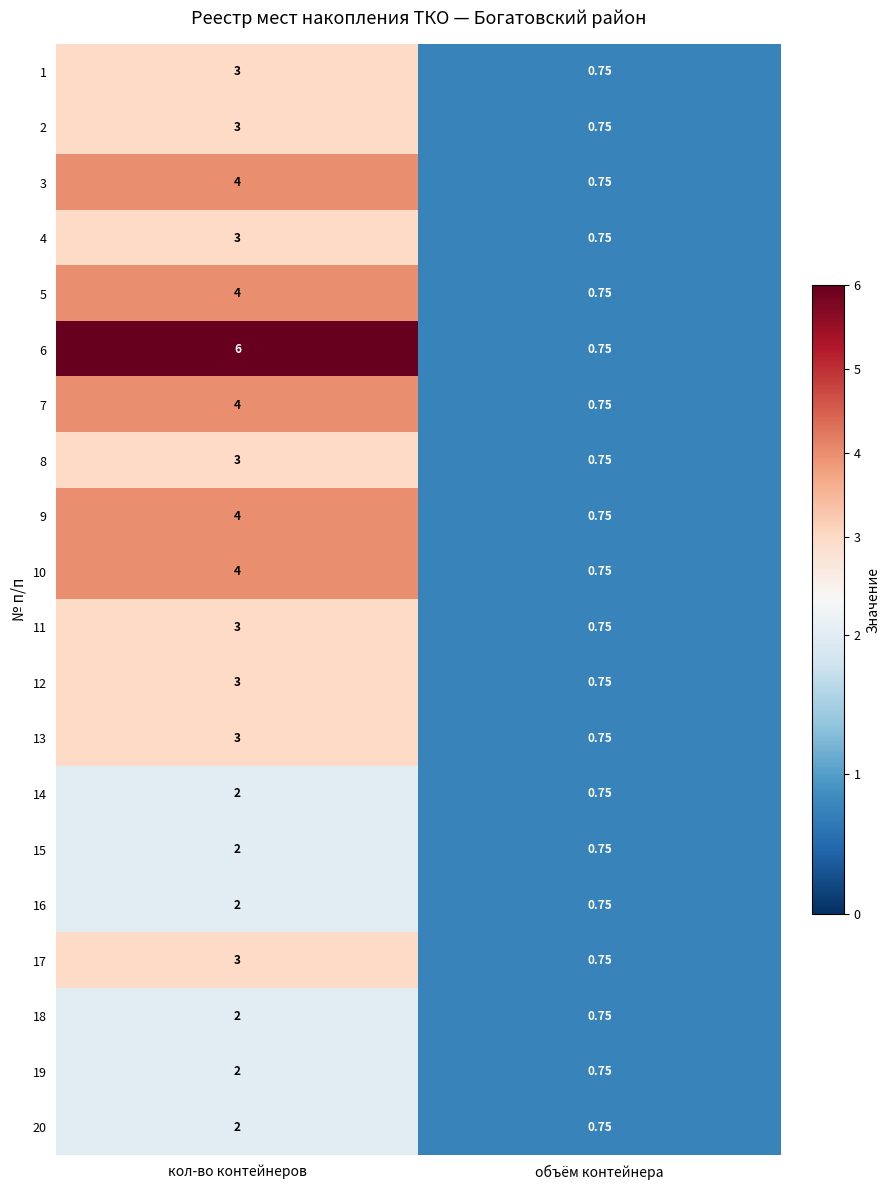

Which category has the highest value across all series?

кол-во контейнеров